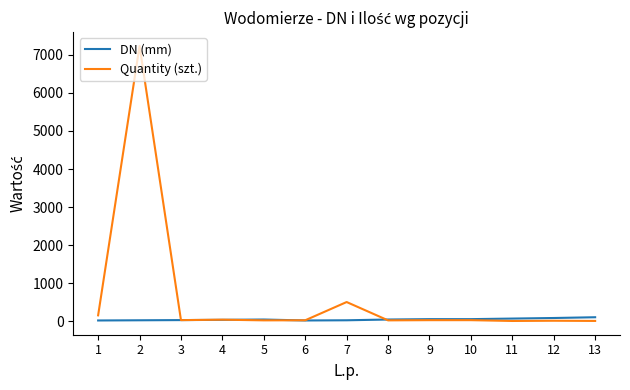

What is the approximate value of Quantity (szt.) at 3?

24